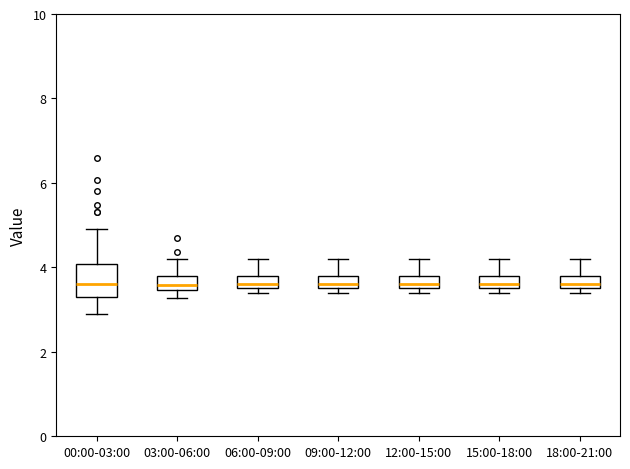

Which box is the tallest, from its lower edge to its upper edge?

00:00-03:00